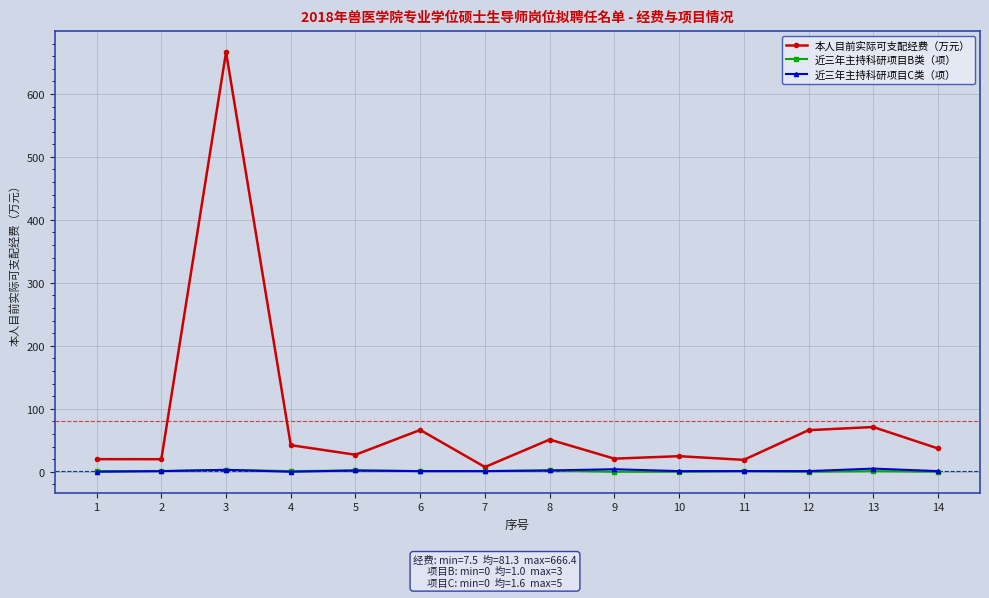

True or false: 近三年主持科研项目C类（项） and 本人目前实际可支配经费（万元） intersect in this chart.

False